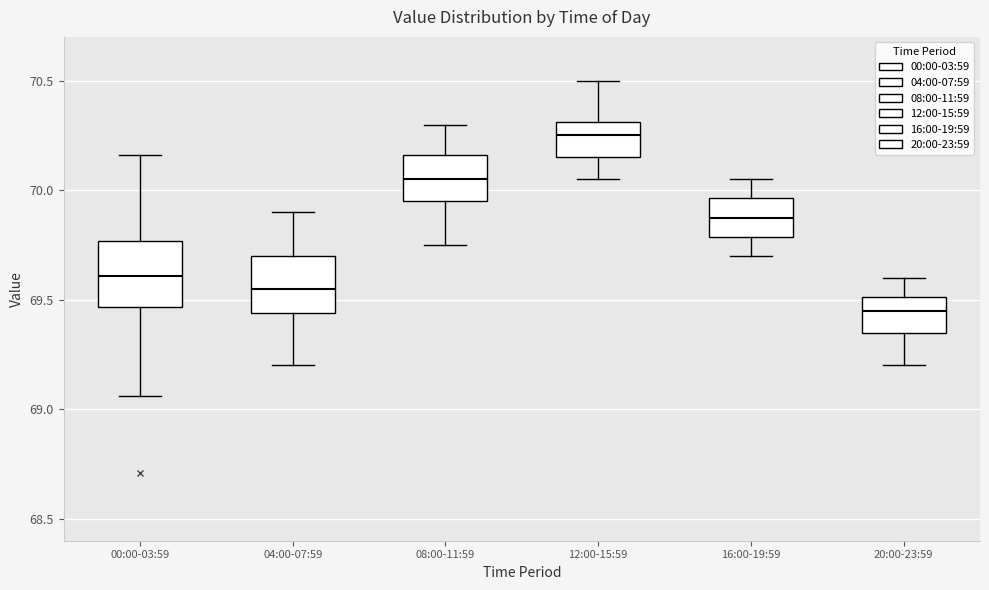

Reading left to right, transcribe this box plot: for each box, give where its median line is, the range the box spans, and where its two whiskers end, as read against the y-axis. The values are not printed on the chart, so give them approximately, as read against the axis.

00:00-03:59: median 69.60, box 69.45 to 69.75, whiskers 69.05 to 70.15
04:00-07:59: median 69.55, box 69.45 to 69.70, whiskers 69.20 to 69.90
08:00-11:59: median 70.05, box 69.95 to 70.15, whiskers 69.75 to 70.30
12:00-15:59: median 70.25, box 70.15 to 70.30, whiskers 70.05 to 70.50
16:00-19:59: median 69.90, box 69.80 to 69.95, whiskers 69.70 to 70.05
20:00-23:59: median 69.45, box 69.35 to 69.50, whiskers 69.20 to 69.60